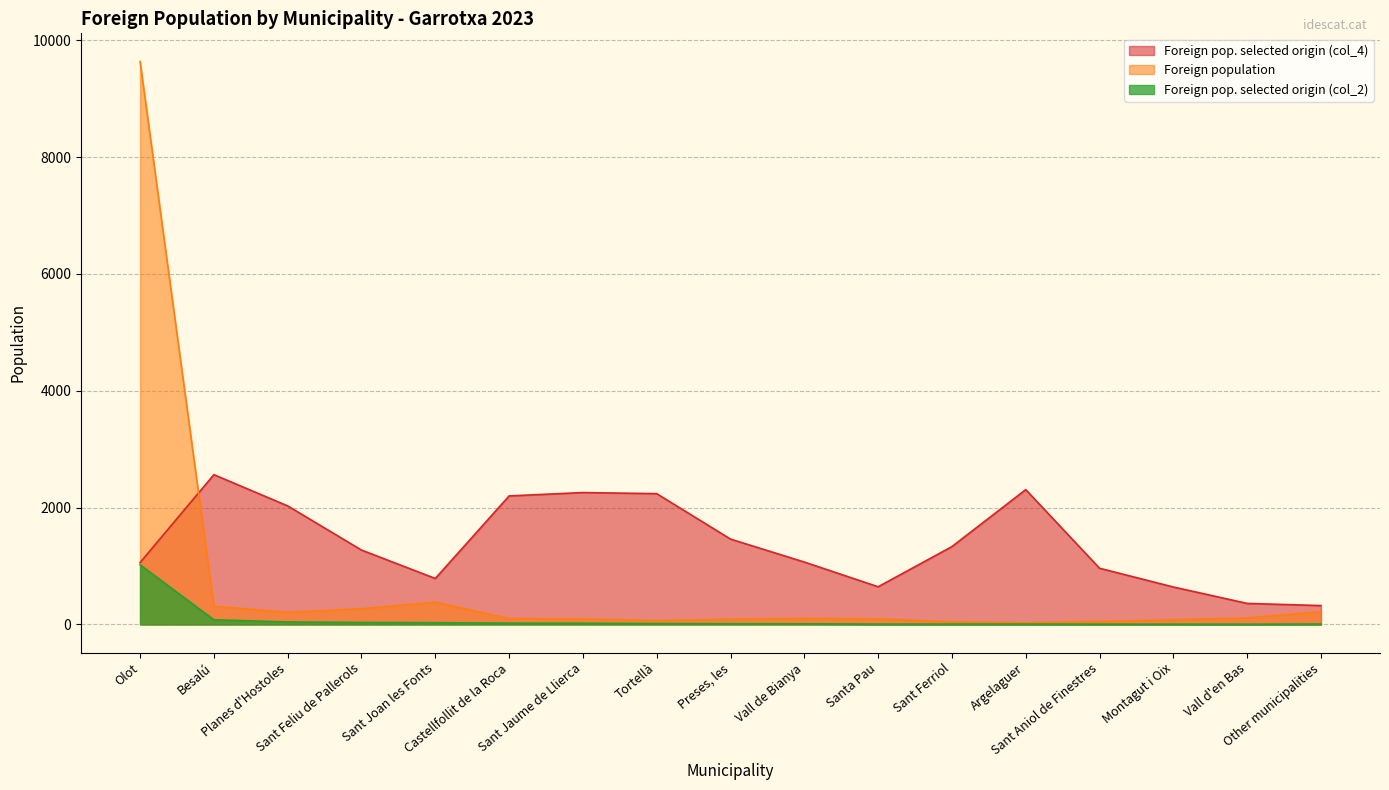

What is the total value across all series at Vall d'en Bas?

475